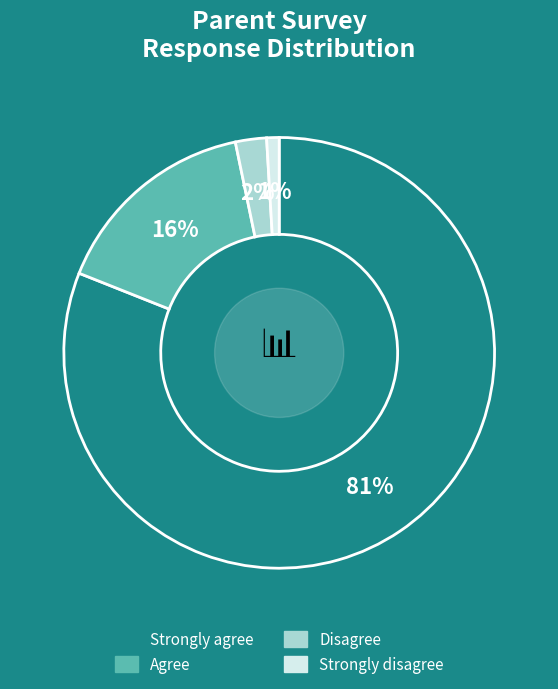

Rank the categories by value from lowest to highest.

Strongly disagree, Disagree, Agree, Strongly agree